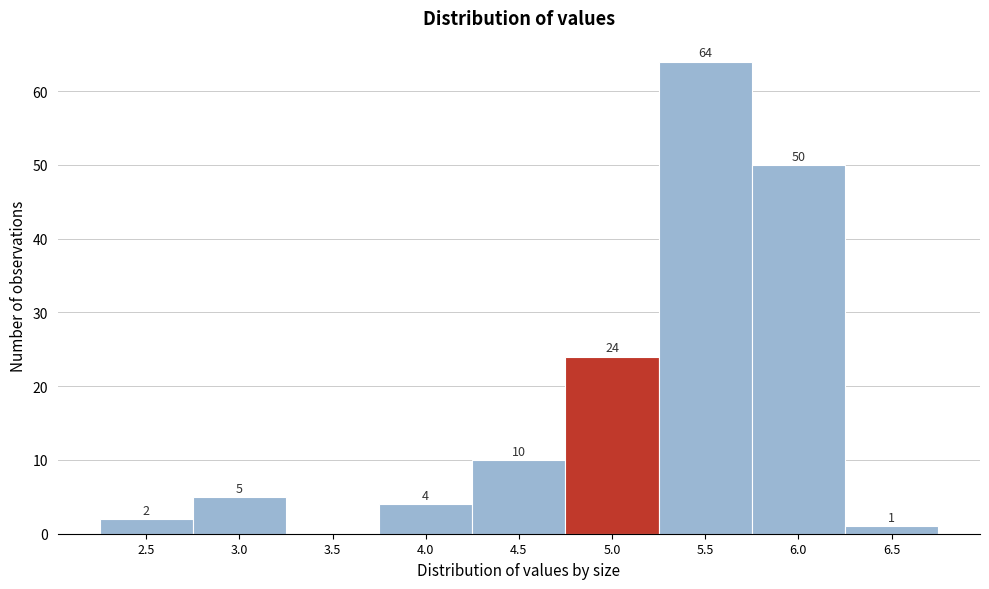

Reading left to right, transcribe all the data shown in this chart.

2.5=2	3.0=5	3.5=0	4.0=4	4.5=10	5.0=24	5.5=64	6.0=50	6.5=1